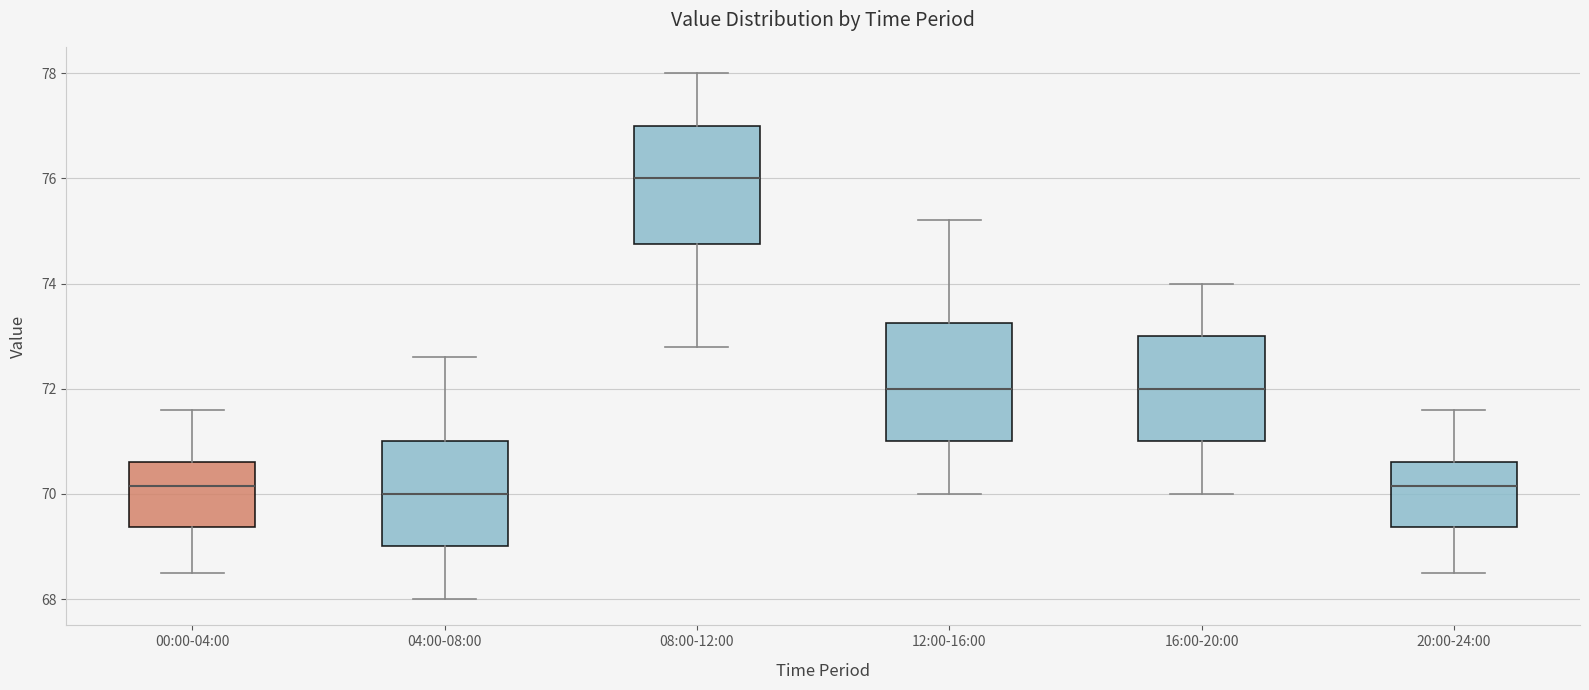

Reading left to right, transcribe this box plot: for each box, give where its median line is, the range the box spans, and where its two whiskers end, as read against the y-axis. The values are not printed on the chart, so give them approximately, as read against the axis.

00:00-04:00: median 70.2, box 69.4 to 70.6, whiskers 68.6 to 71.6
04:00-08:00: median 70.0, box 69.0 to 71.0, whiskers 68.0 to 72.6
08:00-12:00: median 76.0, box 74.8 to 77.0, whiskers 72.8 to 78.0
12:00-16:00: median 72.0, box 71.0 to 73.2, whiskers 70.0 to 75.2
16:00-20:00: median 72.0, box 71.0 to 73.0, whiskers 70.0 to 74.0
20:00-24:00: median 70.2, box 69.4 to 70.6, whiskers 68.6 to 71.6